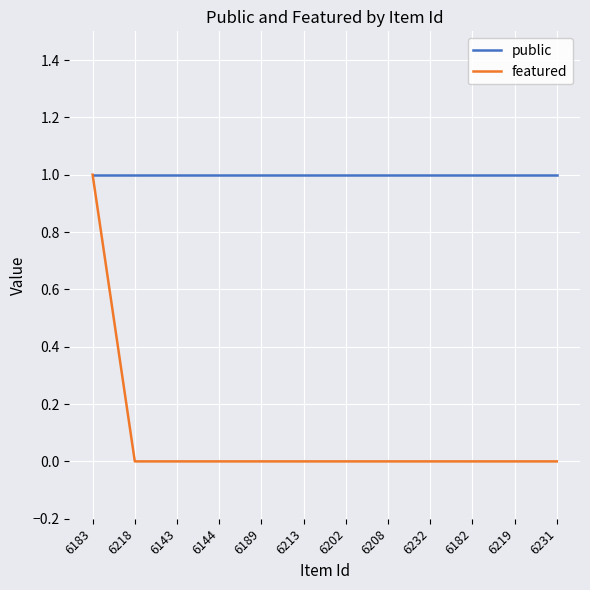

Reading right to left, what are all the values shown in this chart?

public: 1	1	1	1	1	1	1	1	1	1	1	1
featured: 0	0	0	0	0	0	0	0	0	0	0	1